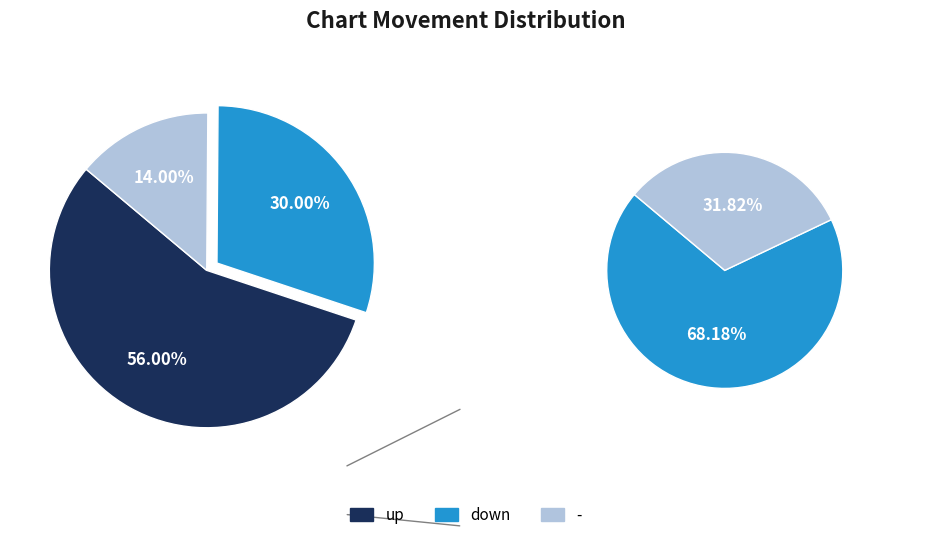

Combined, do up and - account for over 50%?

Yes